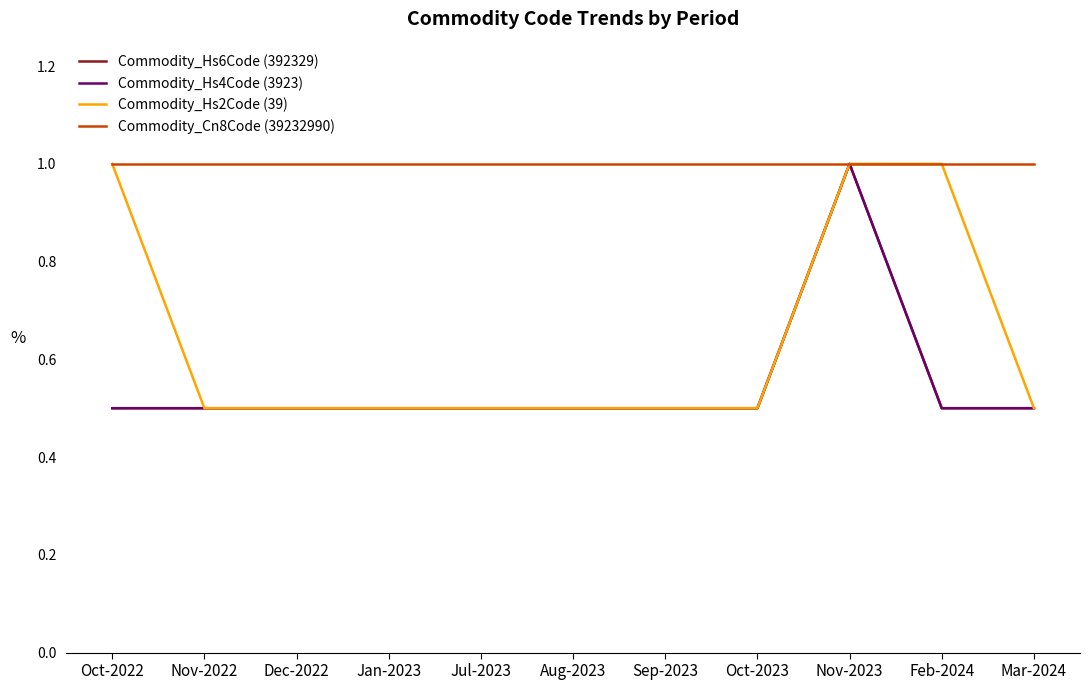

Which has a higher value, Oct-2022 or Nov-2022?

Oct-2022